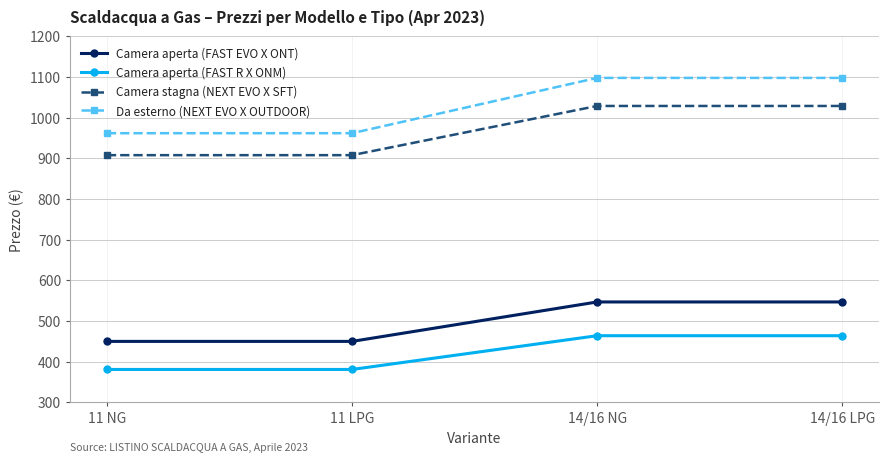

Which series has the widest spread of values?

Da esterno (NEXT EVO X OUTDOOR)